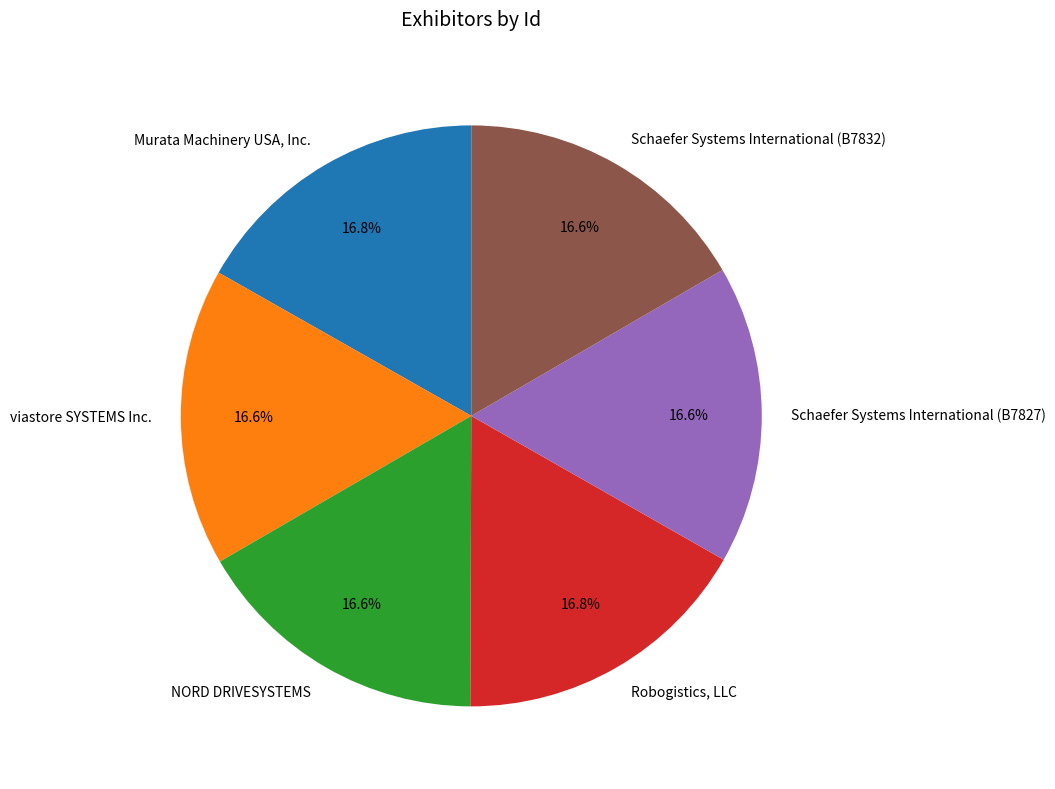

What is the ratio of the value at viastore SYSTEMS Inc. to the value at Schaefer Systems International (B7827)?

1.0